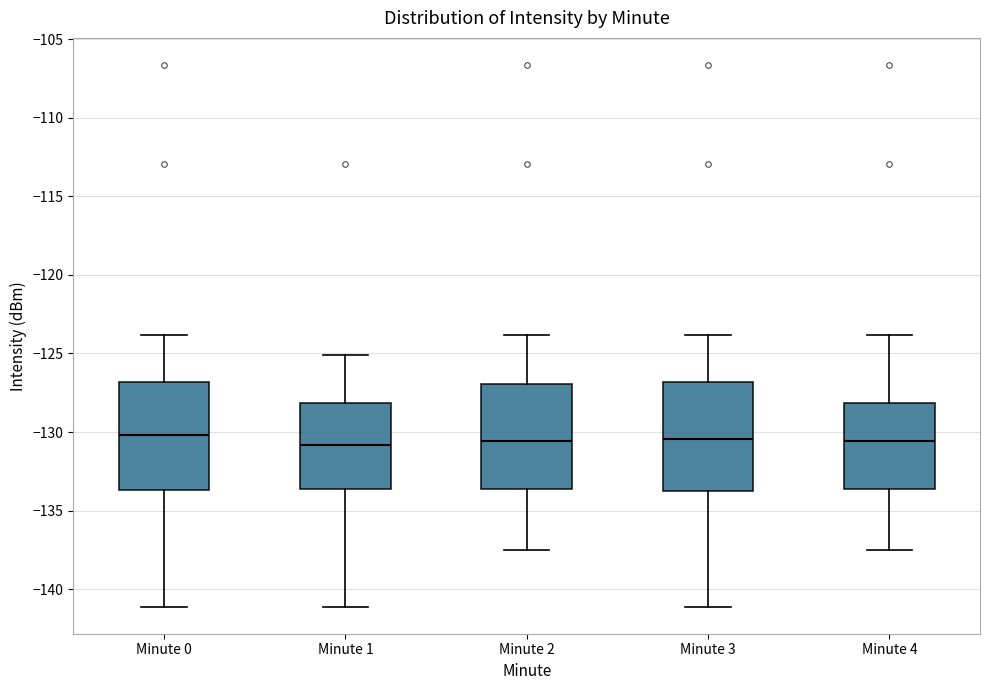

Reading left to right, read every box against the y-axis: the position of its median line, the range the box covers, and the ends of its whiskers. The values are not printed on the chart, so give them approximately, as read against the axis.

Minute 0: median -130.0, box -133.5 to -127.0, whiskers -141.0 to -124.0
Minute 1: median -131.0, box -133.5 to -128.0, whiskers -141.0 to -125.0
Minute 2: median -130.5, box -133.5 to -127.0, whiskers -137.5 to -124.0
Minute 3: median -130.5, box -134.0 to -127.0, whiskers -141.0 to -124.0
Minute 4: median -130.5, box -133.5 to -128.0, whiskers -137.5 to -124.0